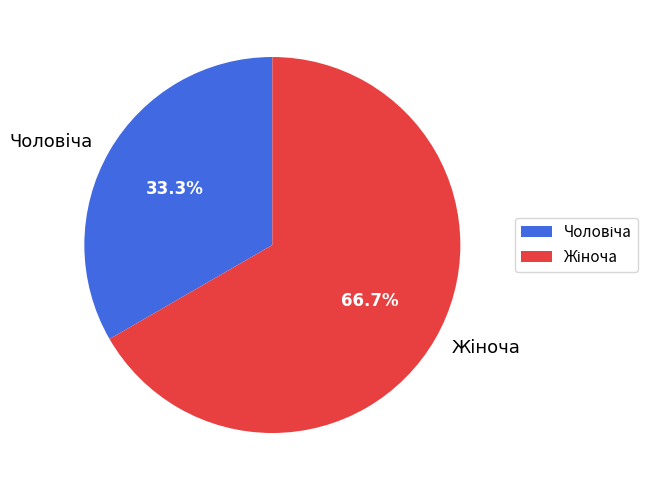

Is there any slice that represents more than half of the pie?

Yes